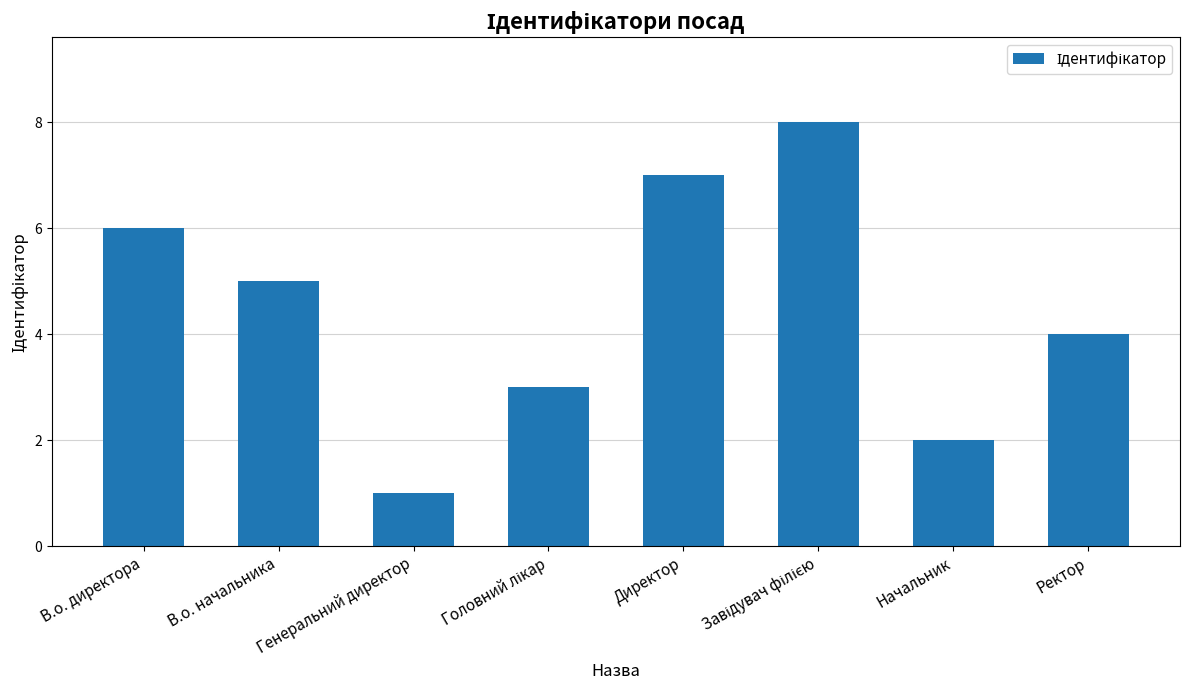

What is the ratio of the value at Директор to the value at В.о. начальника?

1.4